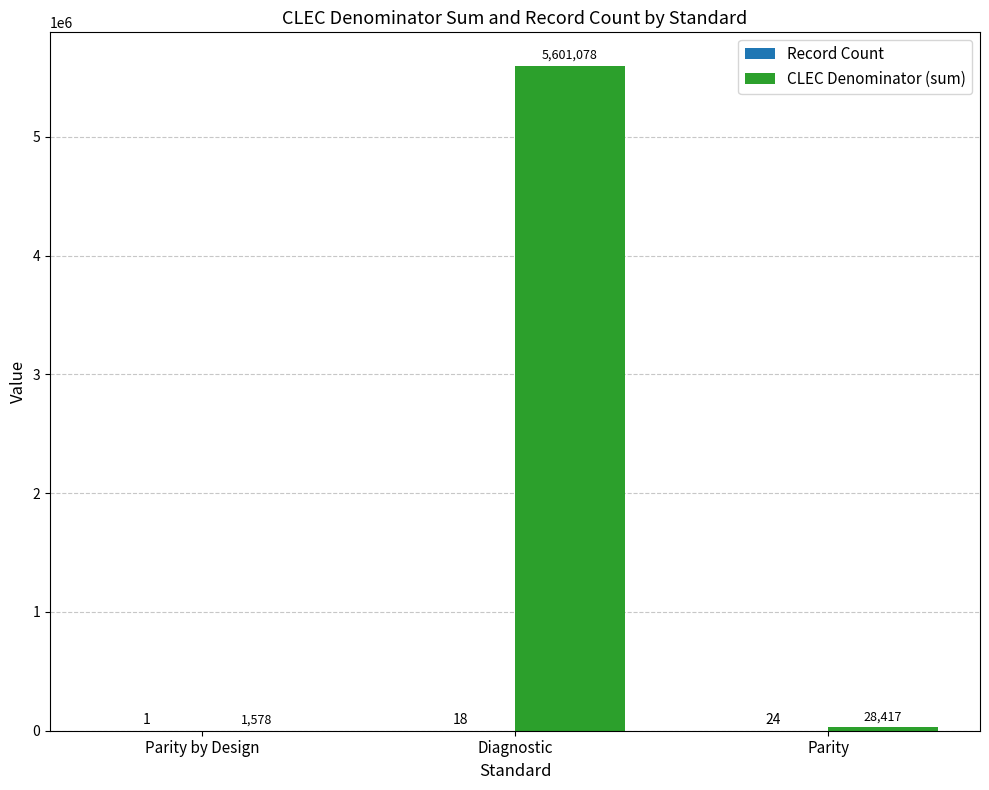

Between Parity by Design and Parity, which series saw the biggest shift?

CLEC Denominator (sum)